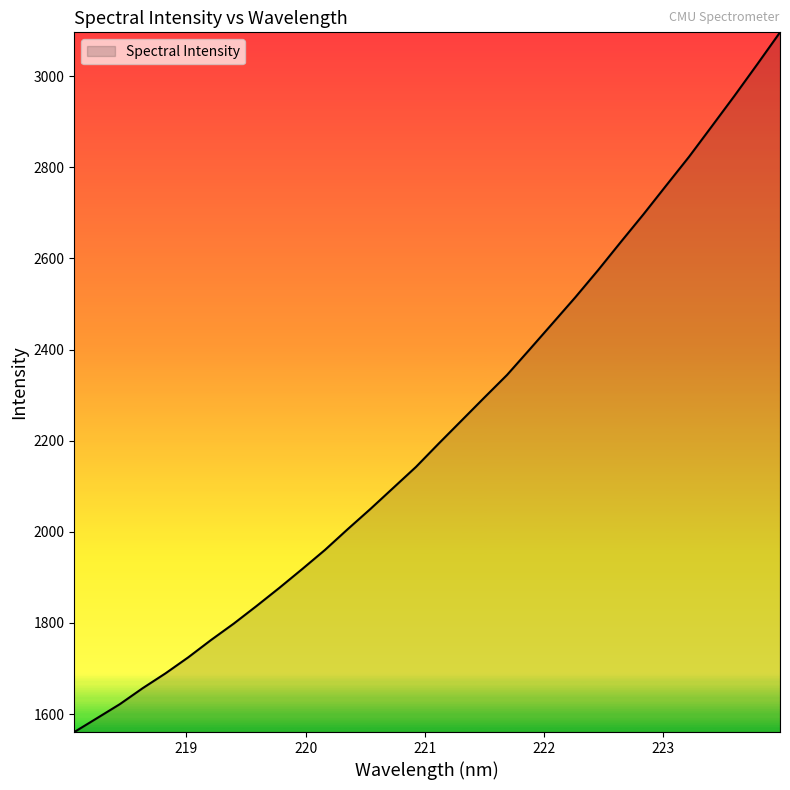

How many lines are shown in the chart?

1